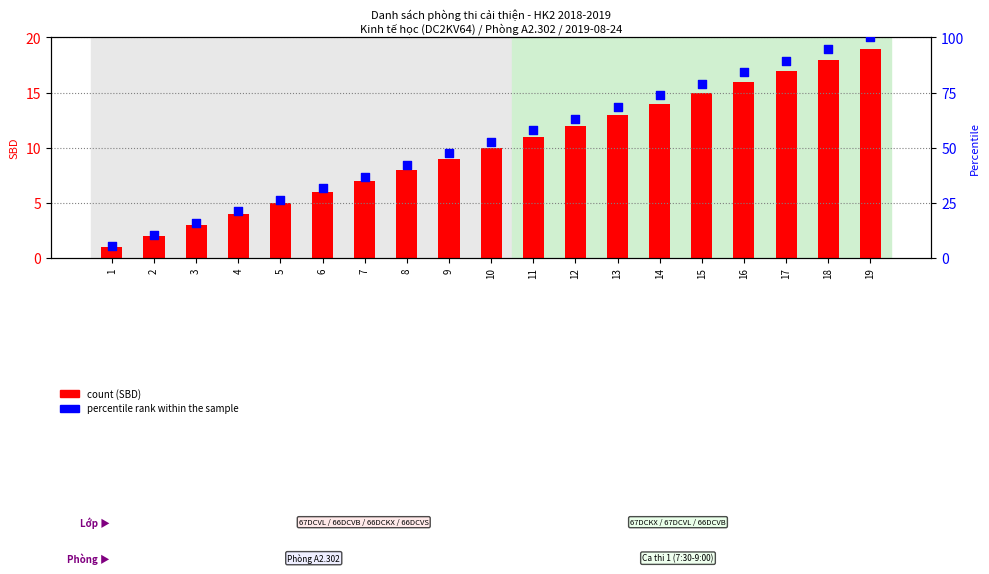

At which category is the sum across all series the highest?

19